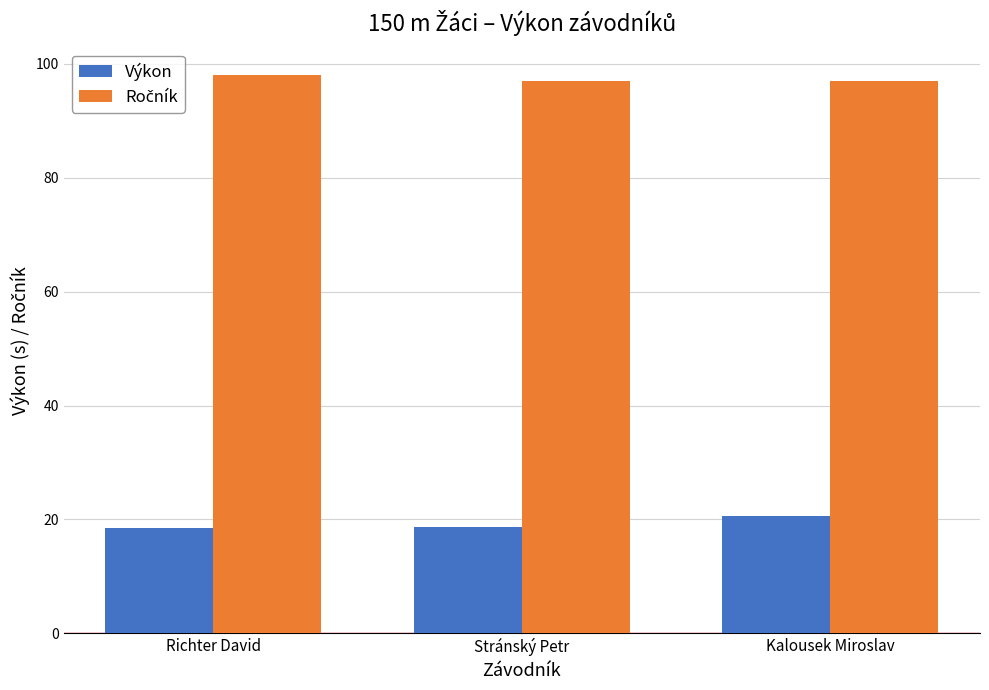

Count the number of data series in this chart.

2